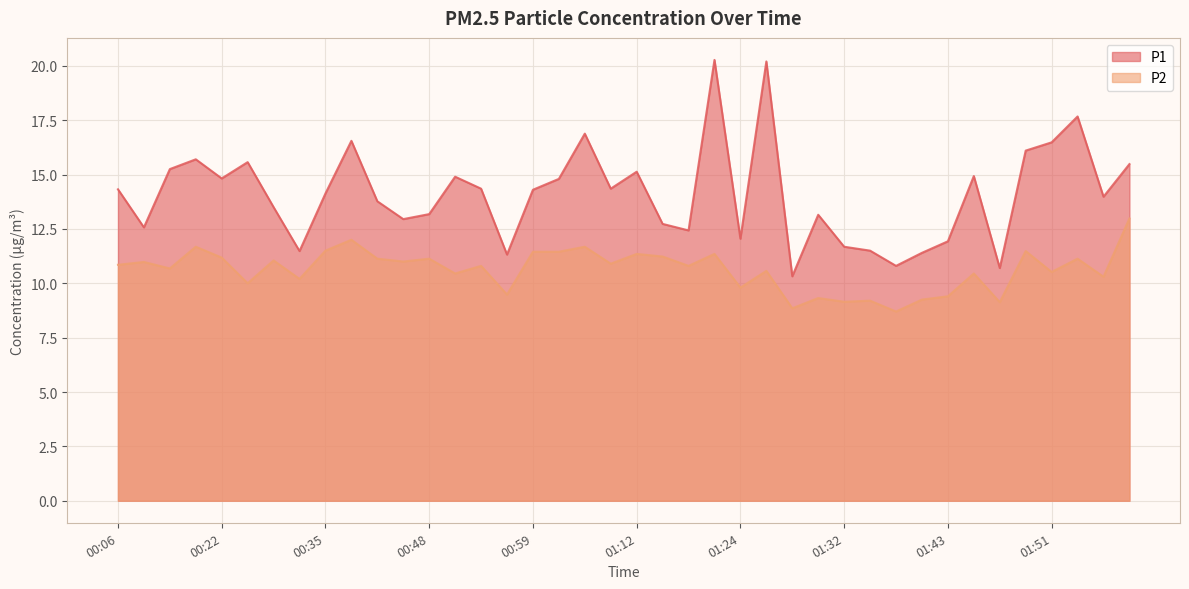

At which label does P2 first exceed 10?

00:06